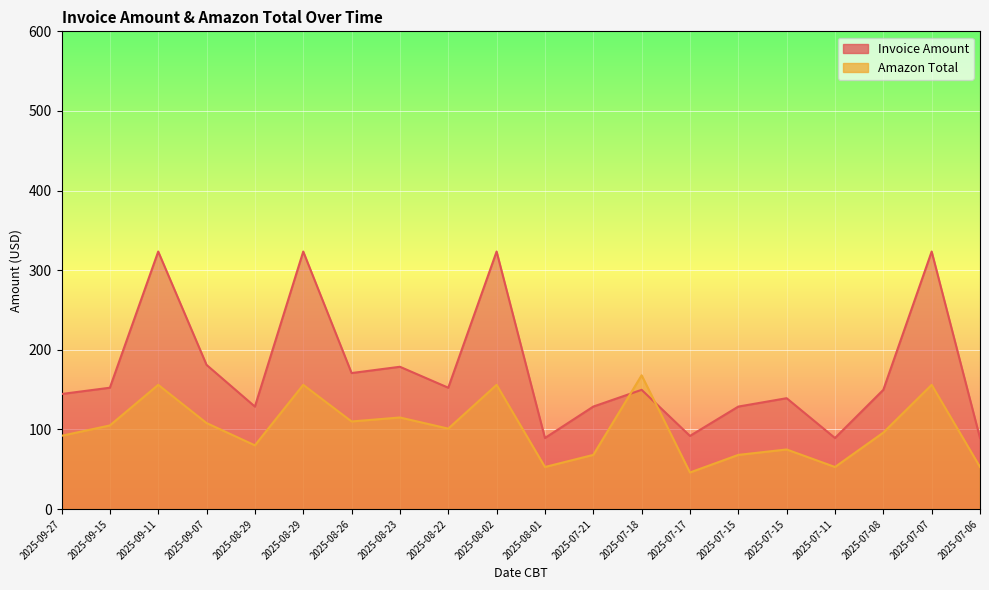

Rank the categories by Amazon Total value from highest to lowest.

2025-07-18, 2025-09-11, 2025-08-29, 2025-08-02, 2025-07-07, 2025-08-23, 2025-08-26, 2025-09-07, 2025-09-15, 2025-08-22, 2025-07-08, 2025-09-27, 2025-08-29, 2025-07-15, 2025-07-21, 2025-07-15, 2025-08-01, 2025-07-11, 2025-07-06, 2025-07-17